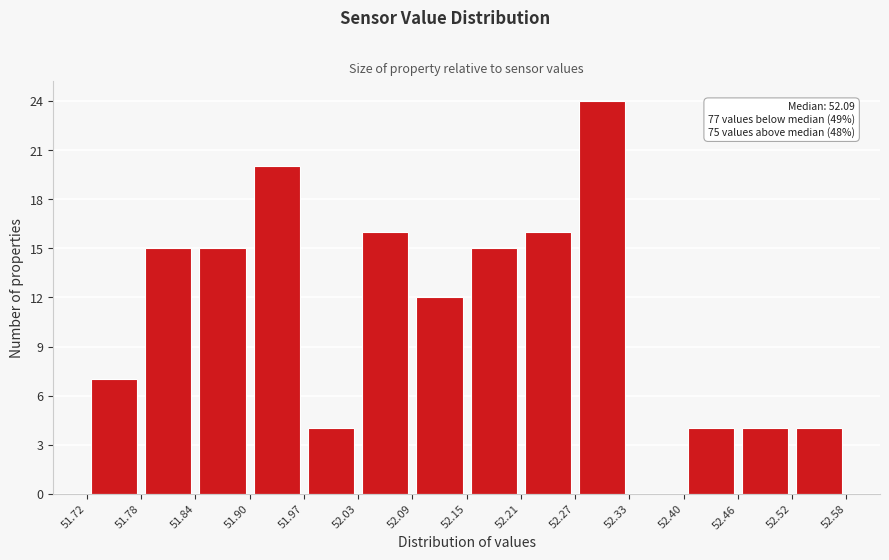

Over which range of the x-axis is the bar tallest?

52.27 to 52.33